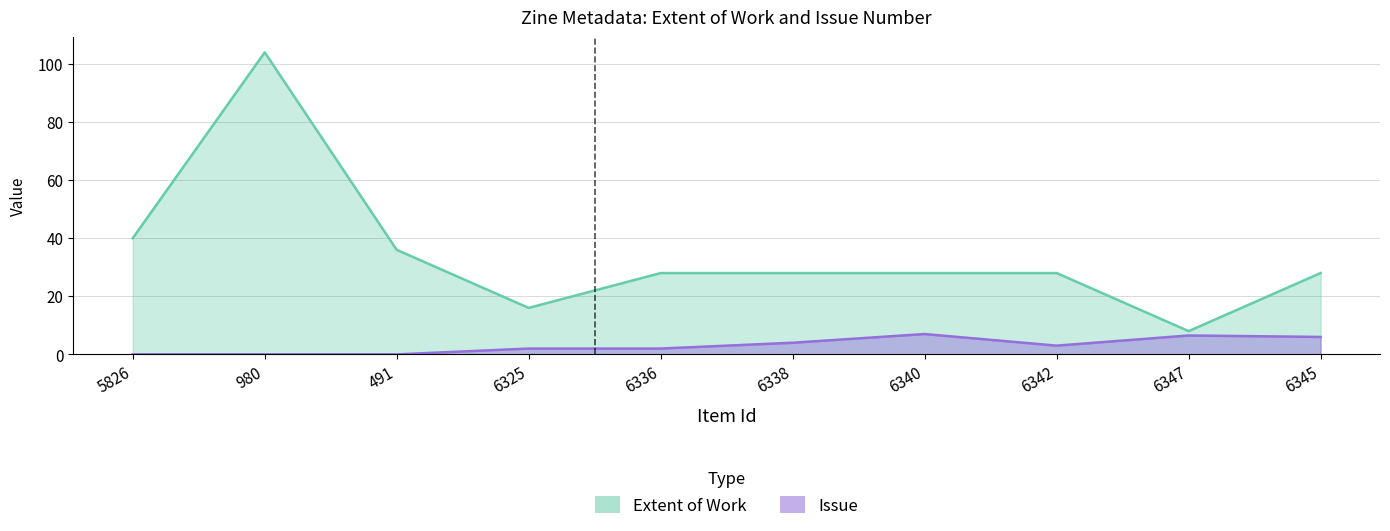

The Extent of Work series shows 48.8 at 6336. True or false?

False